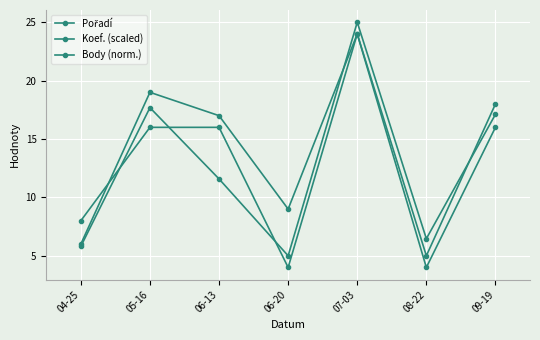

At which category does Koef. (scaled) reach its first local peak?

07-03